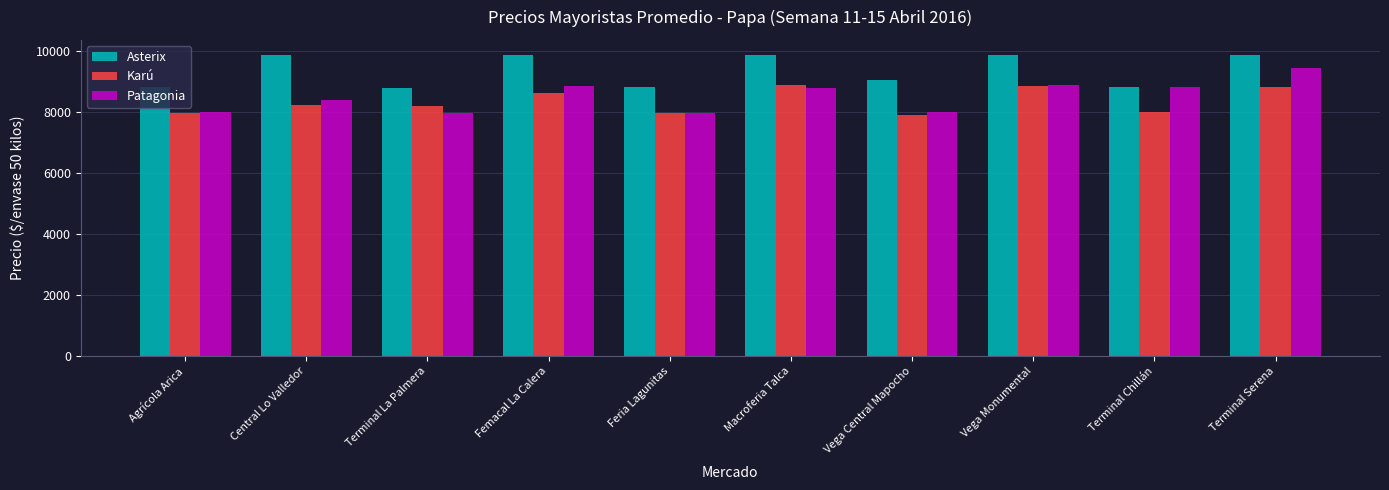

How many bars are there in each group?

3